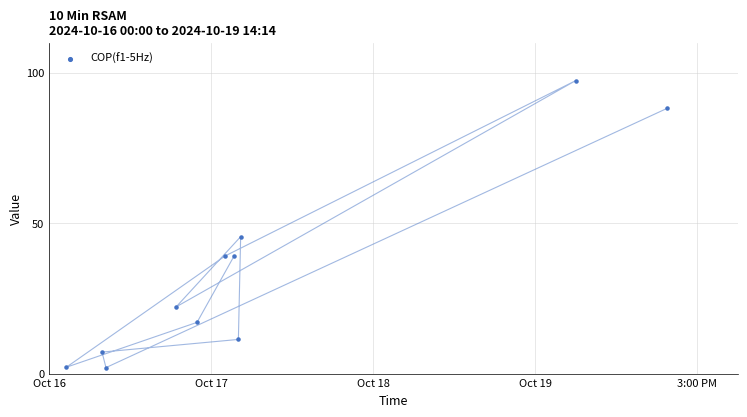

What Y value in the scatter plot is closest to 49?

45.5